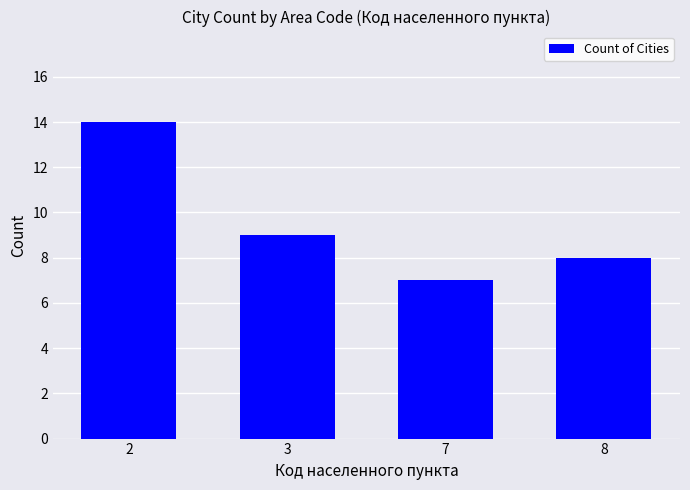

What is the minimum value shown in the chart?

7